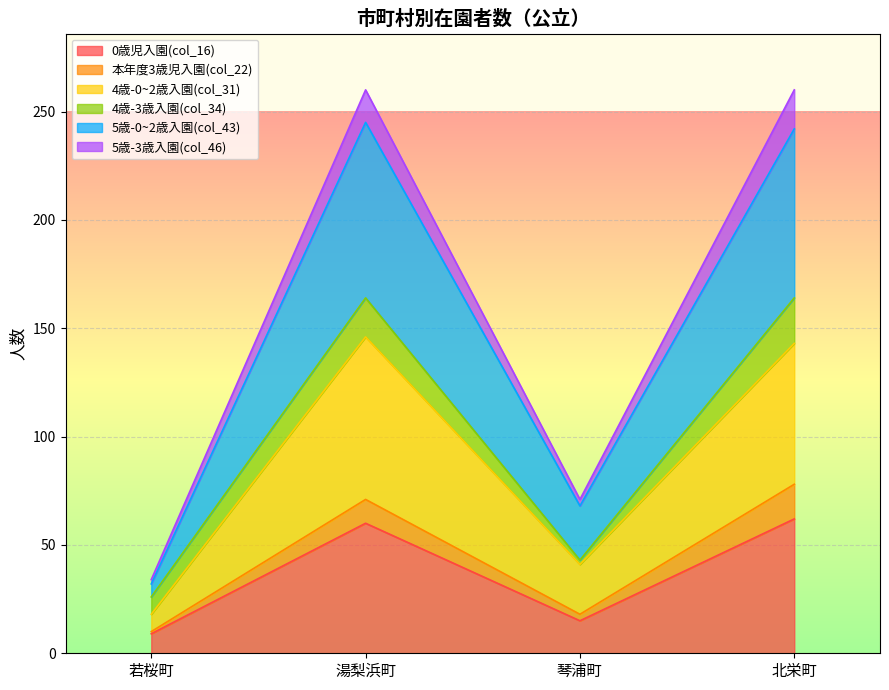

The 5歳-3歳入園(col_46) series shows 135 at 北栄町. True or false?

False